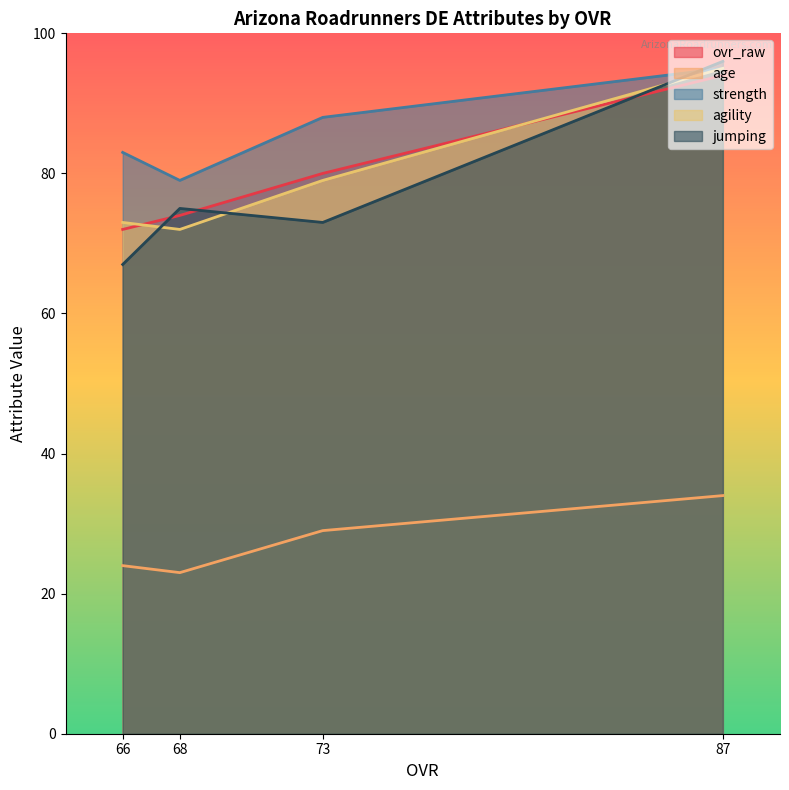

True or false: jumping and strength cross at least once.

True